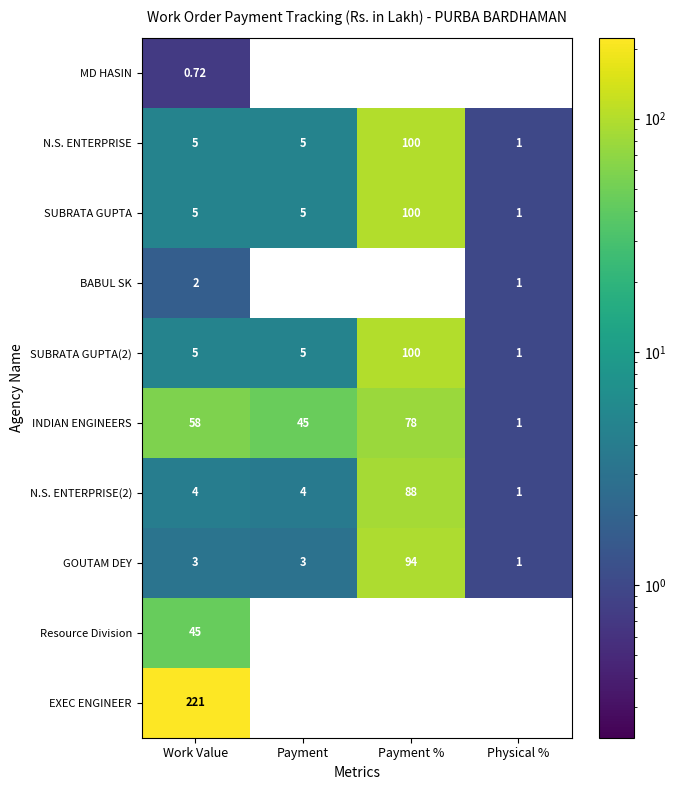

At which category is the sum across all series the highest?

Payment %